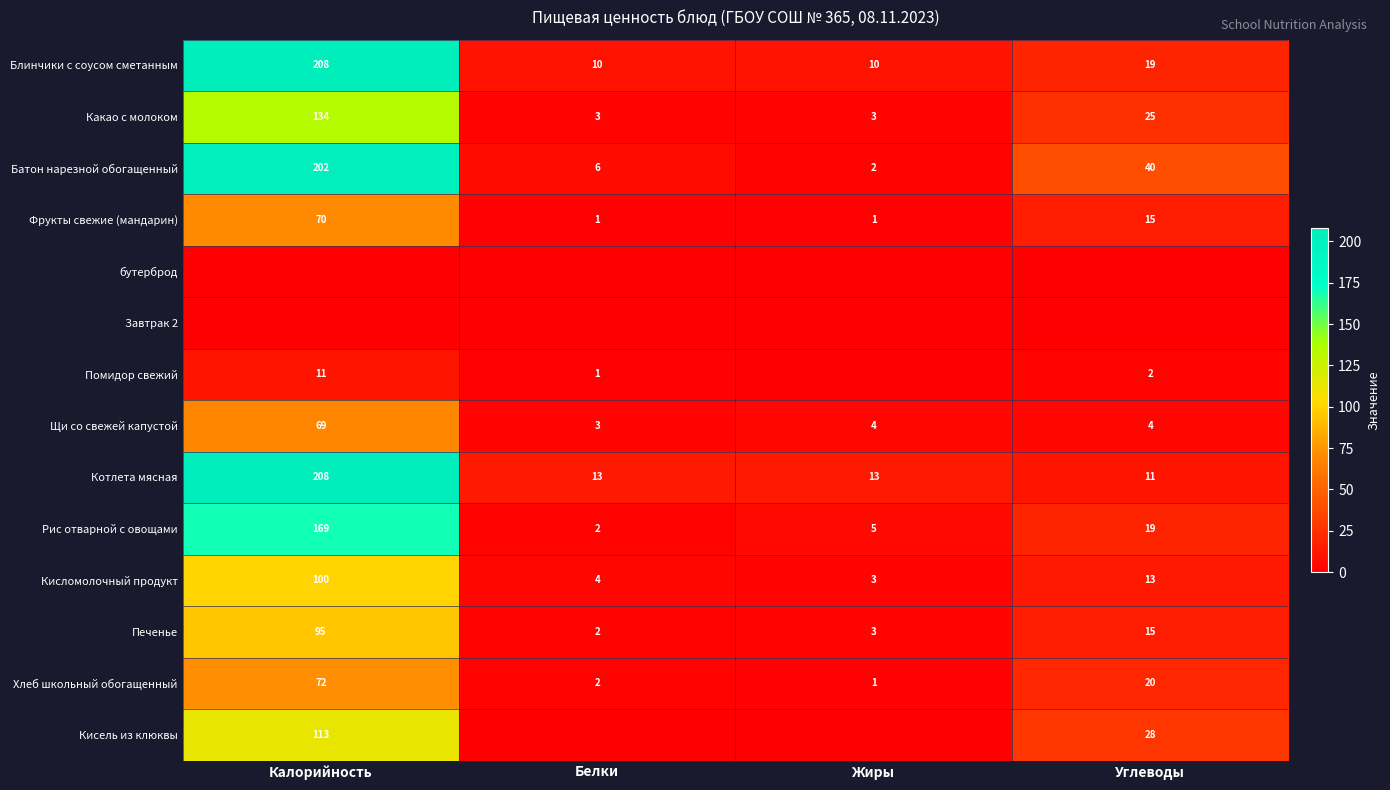

What is the difference between the maximum and minimum values in the Батон нарезной обогащенный series?

200